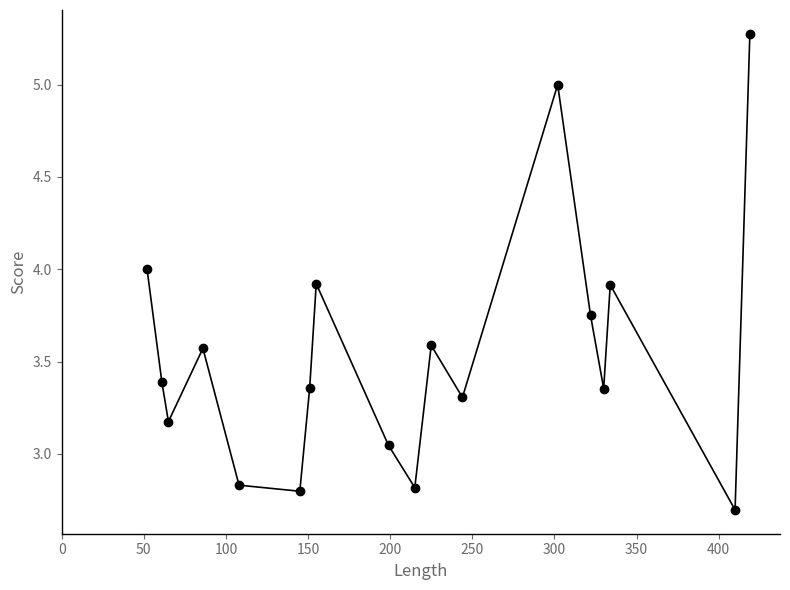

How many points are lower than both their immediate neighbors (excluding endpoints)?

6